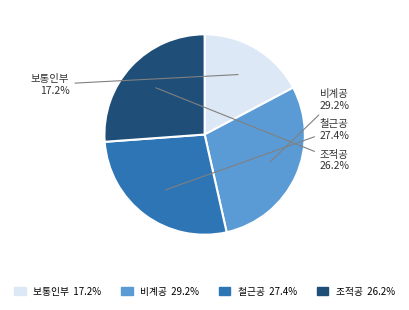

Is there a majority slice in this chart?

No